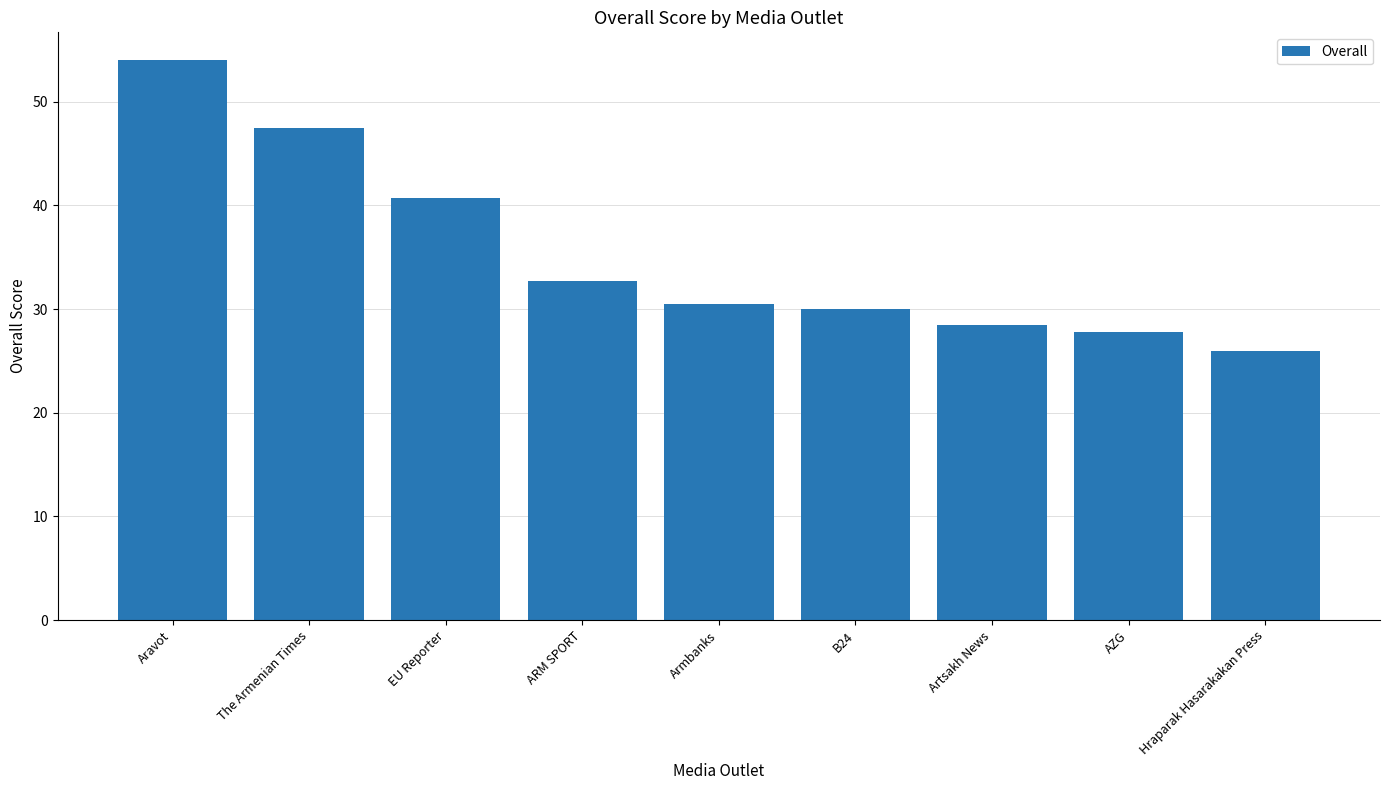

What is the maximum value shown in the chart?

54.0